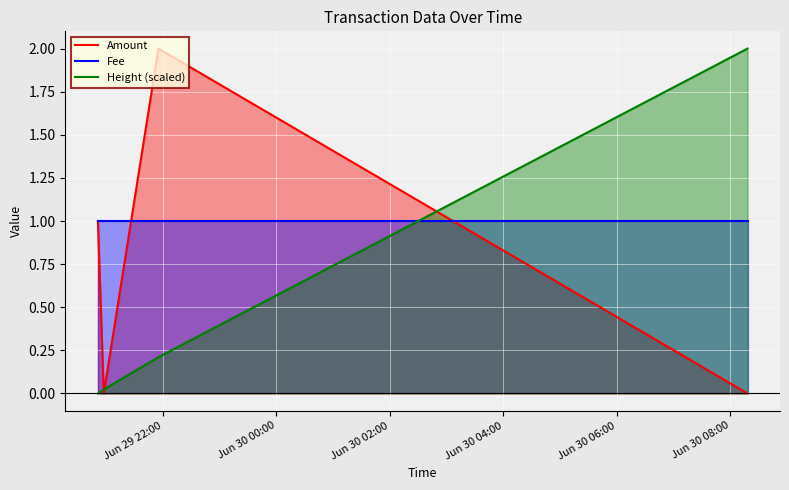

What is the difference between the maximum and minimum values in the Height (scaled) series?

2.0